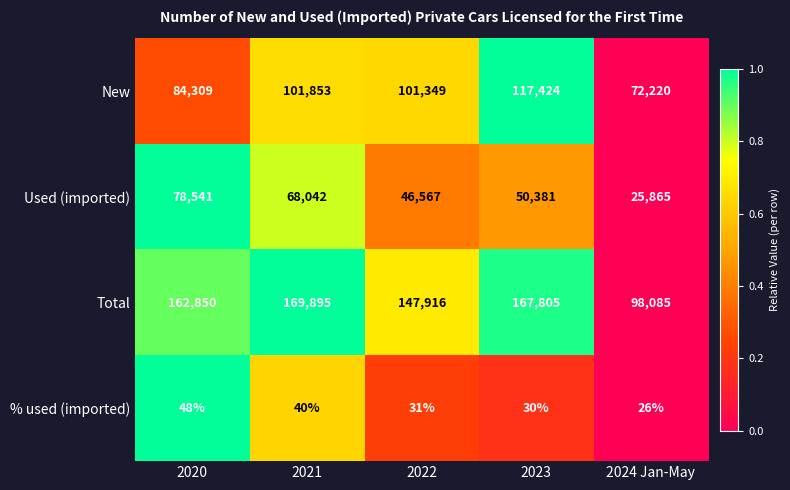

Is the value of New at 2024 Jan-May greater than the value of Total at 2023?

No